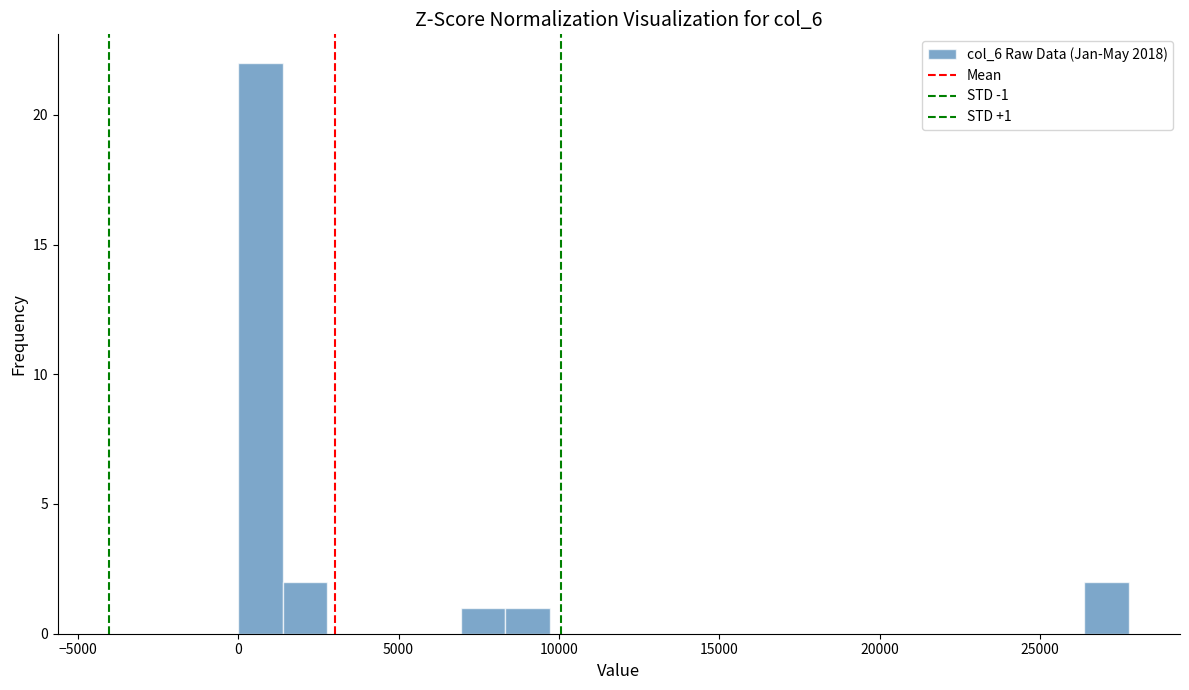

Around what value on the x-axis is the tallest bar? Give the approximate position of its centre, as read against the axis.

500